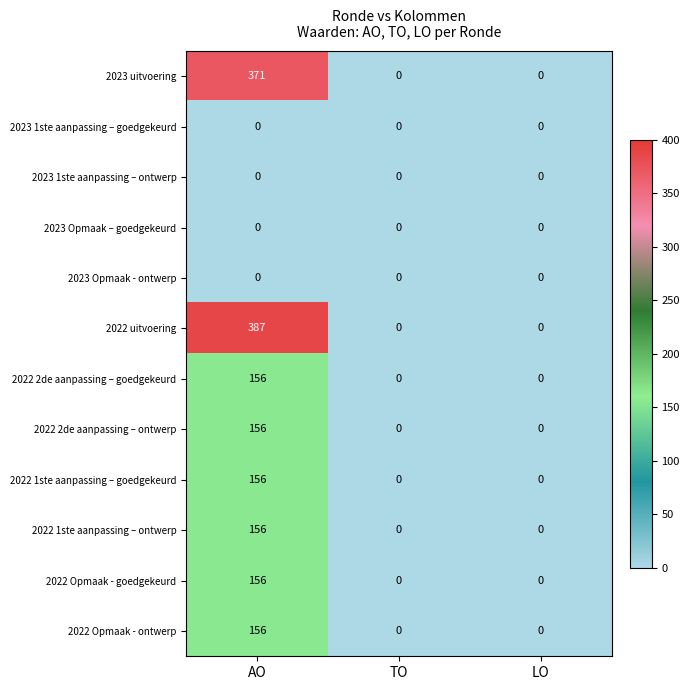

How many data points does each series have?

3